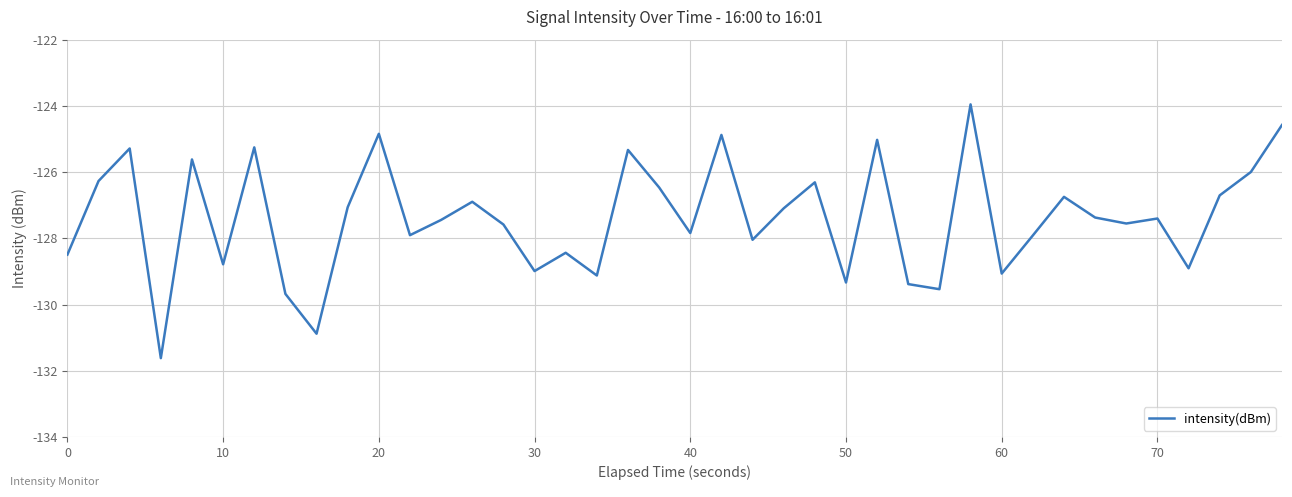

What is the difference between the maximum and minimum values?

7.7